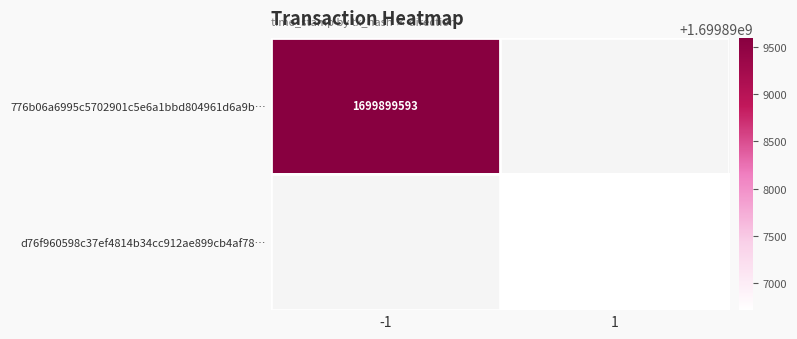

The 776b06a6995c5702901c5e6a1bbd804961d6a9b… series shows 2279711691.1 at -1. True or false?

False